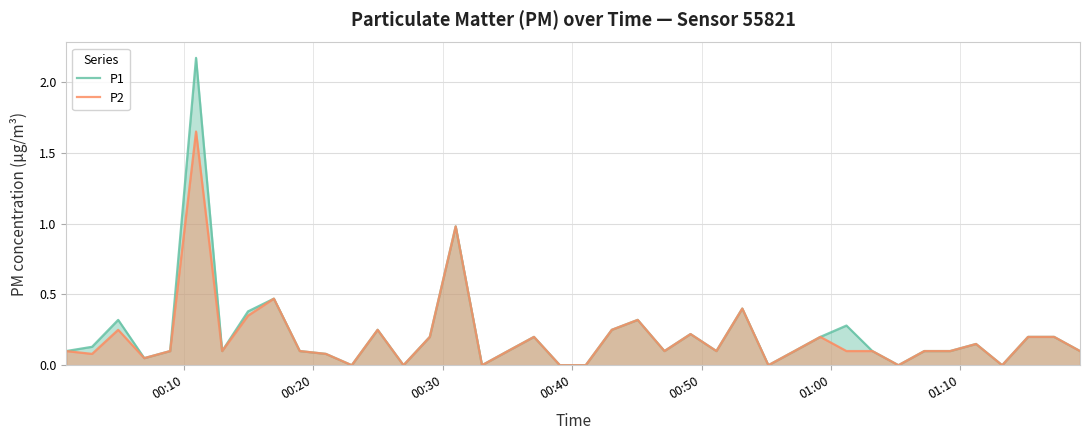

List the series in order of their peak value, lowest first.

P2, P1